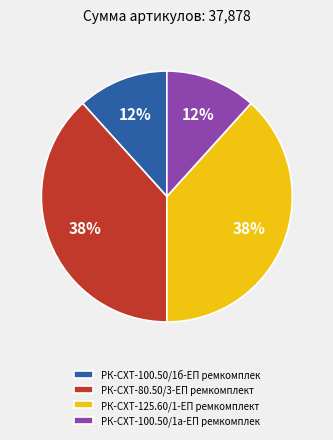

True or false: РК-СХТ-80.50/3-ЕП ремкомплект accounts for 38% of the total.

True